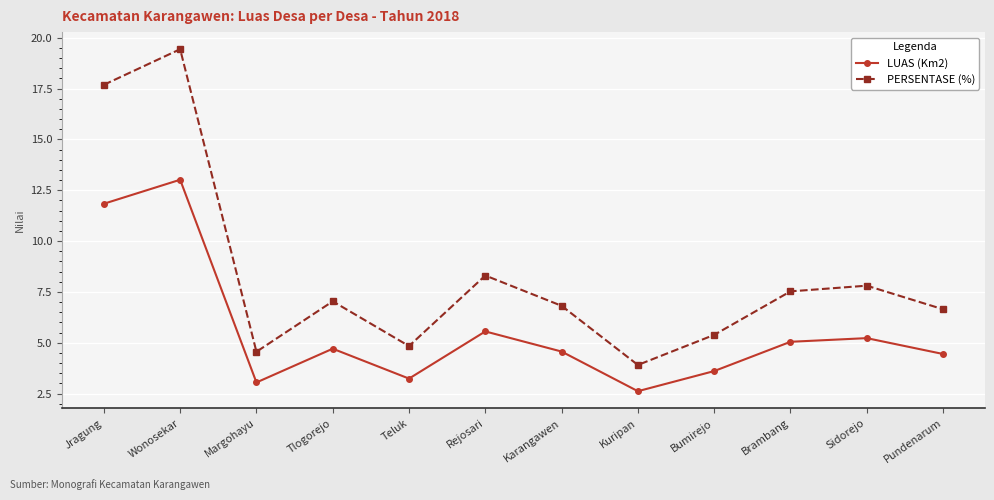

The PERSENTASE (%) series shows 3.8 at Bumirejo. True or false?

False